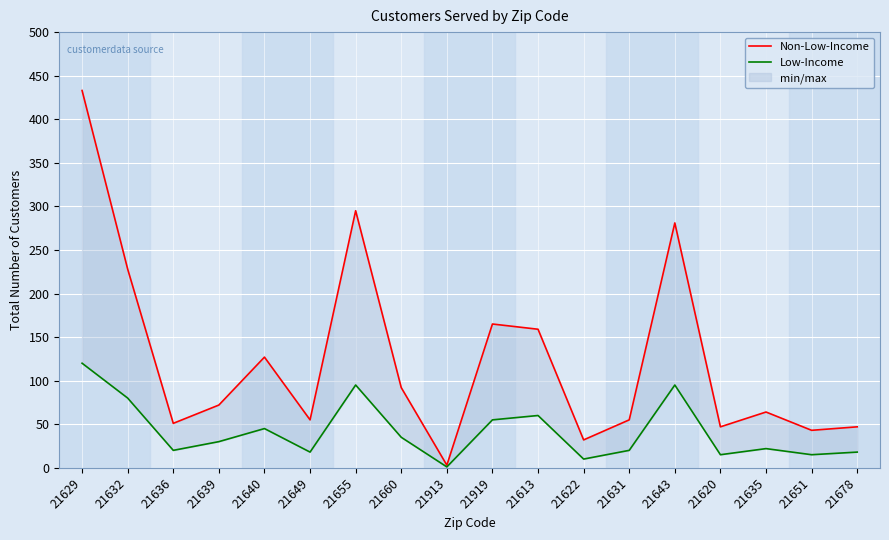

List the series in order of their peak value, lowest first.

Low-Income, Non-Low-Income